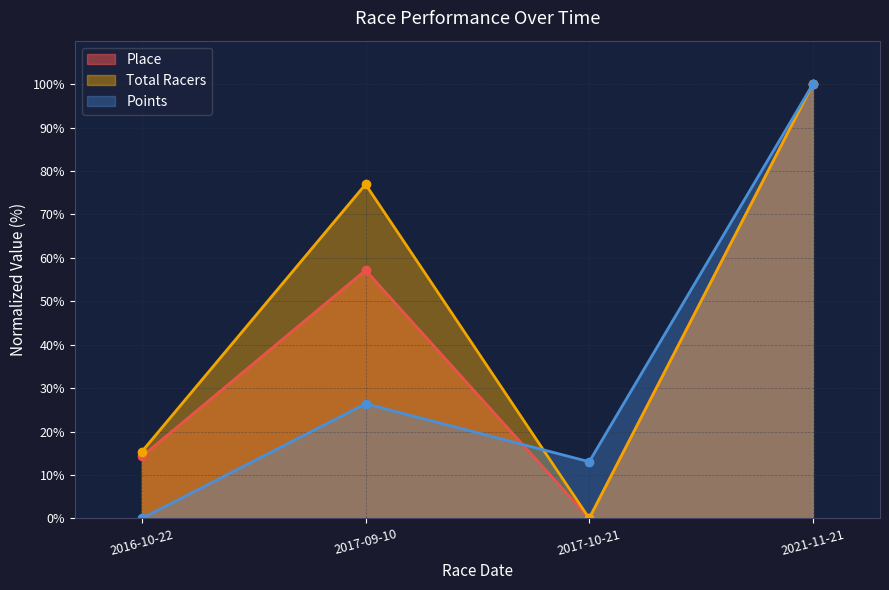

What is the maximum value for Place?

100.0